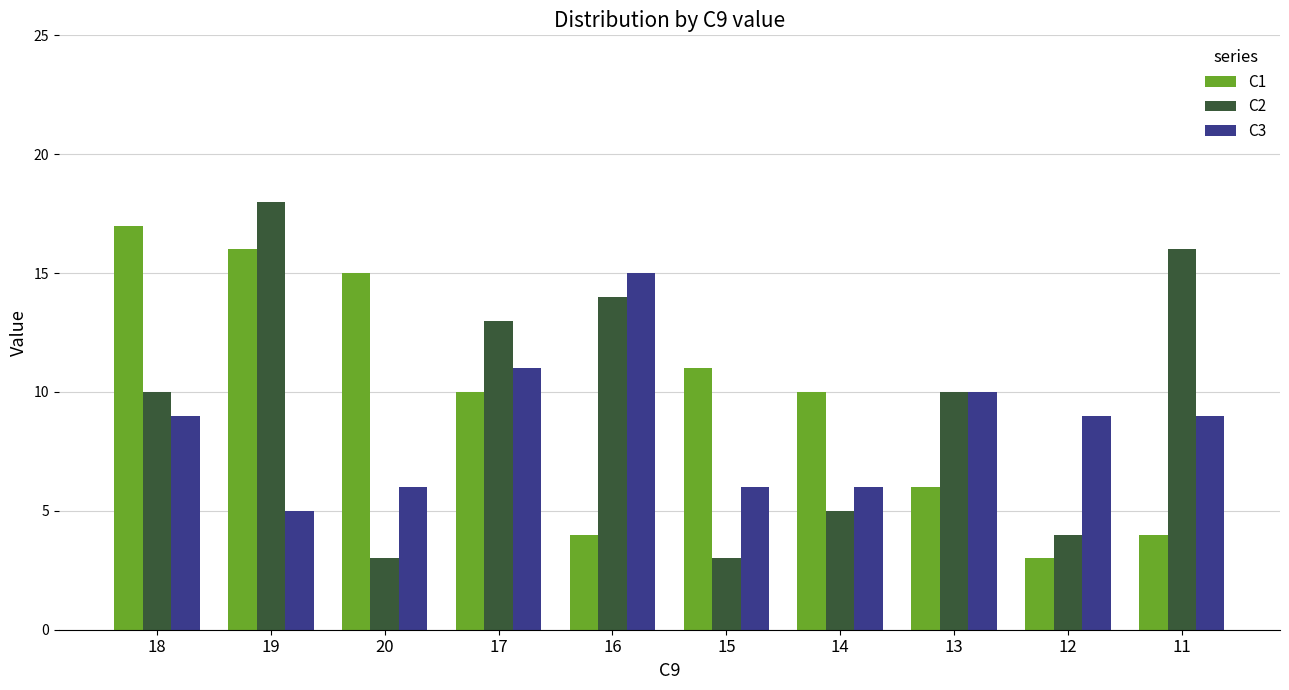

Between 19 and 15, which series saw the biggest shift?

C2